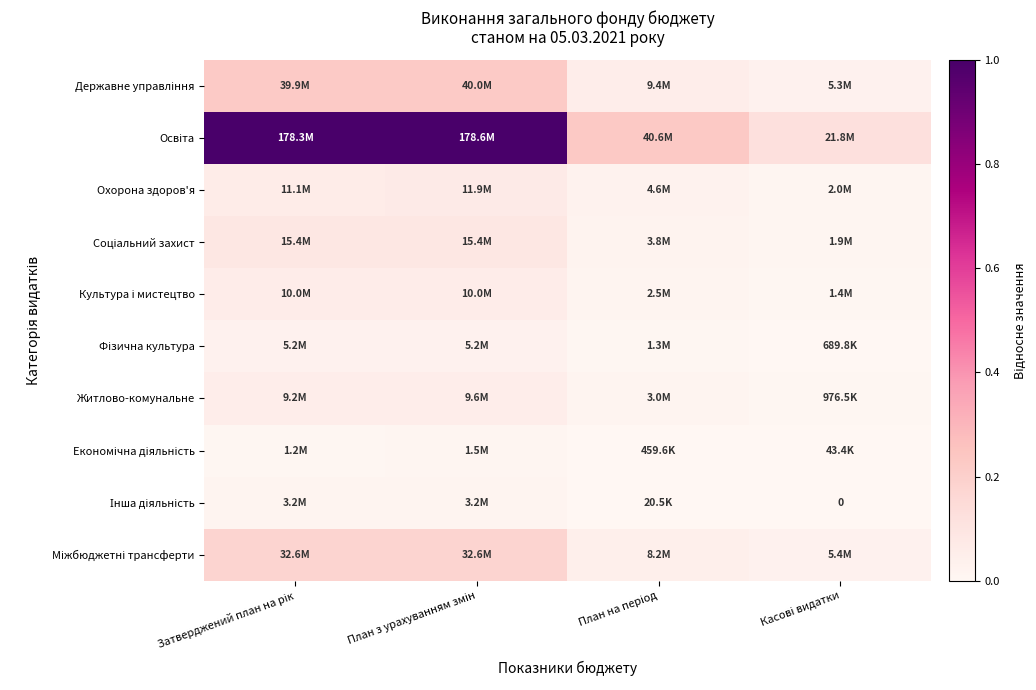

What is the sum of all Охорона здоров'я values?

0.2